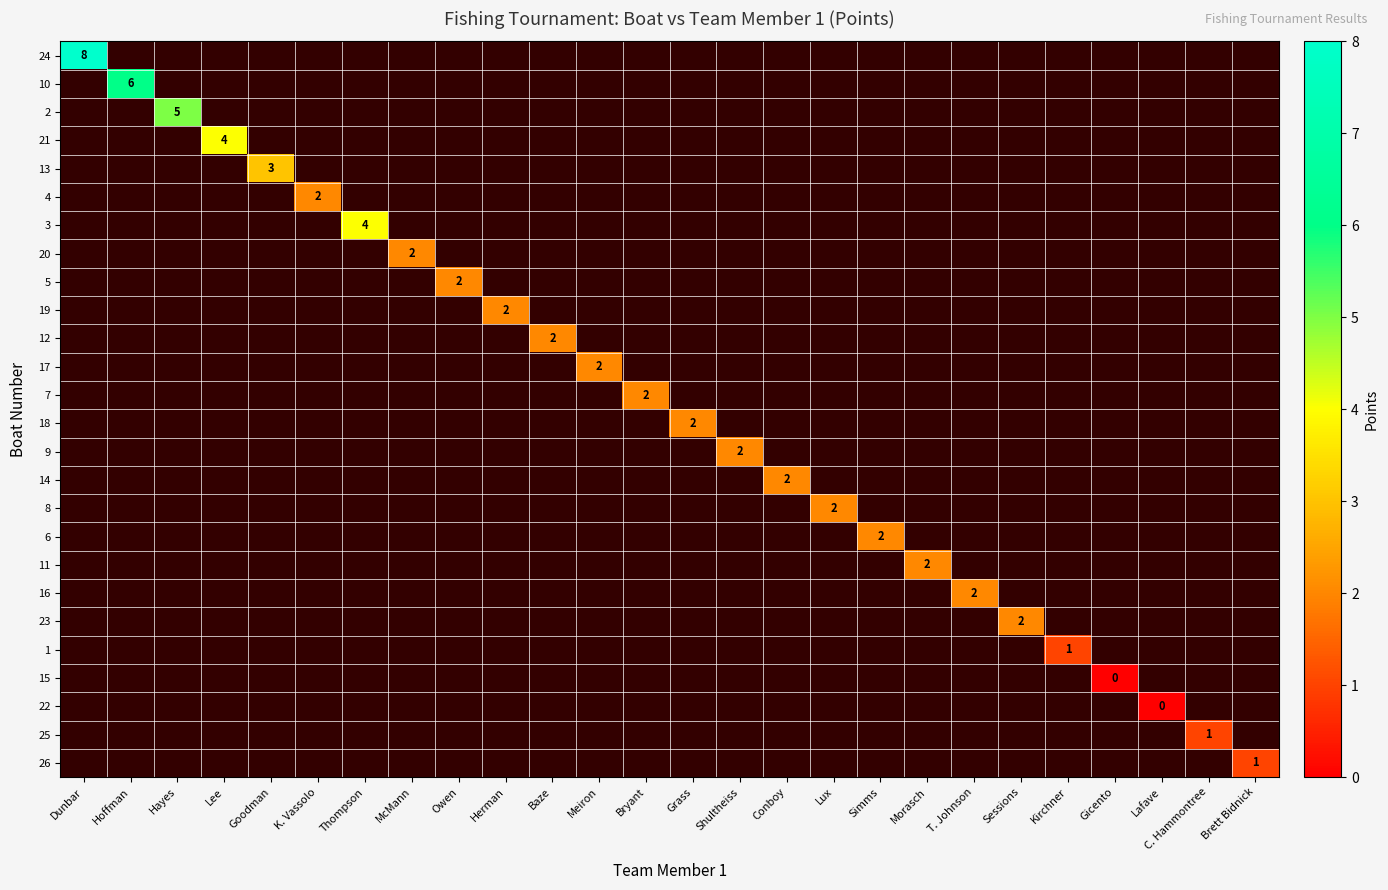

At Hayes, list the series in order from smallest to largest.

24, 10, 2, 21, 13, 4, 3, 20, 5, 19, 12, 17, 7, 18, 9, 14, 8, 6, 11, 16, 23, 1, 15, 22, 25, 26